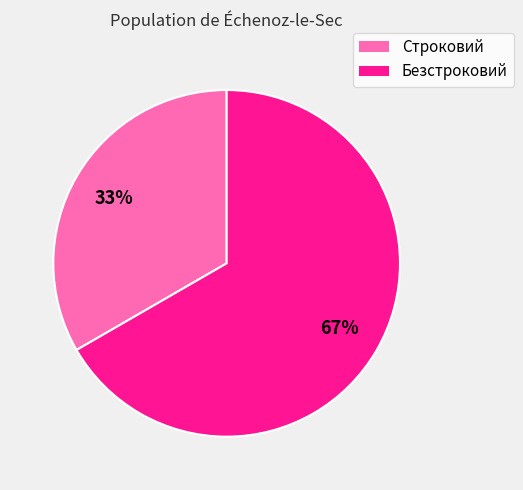

What is the ratio of the value at Строковий to the value at Безстроковий?

0.5